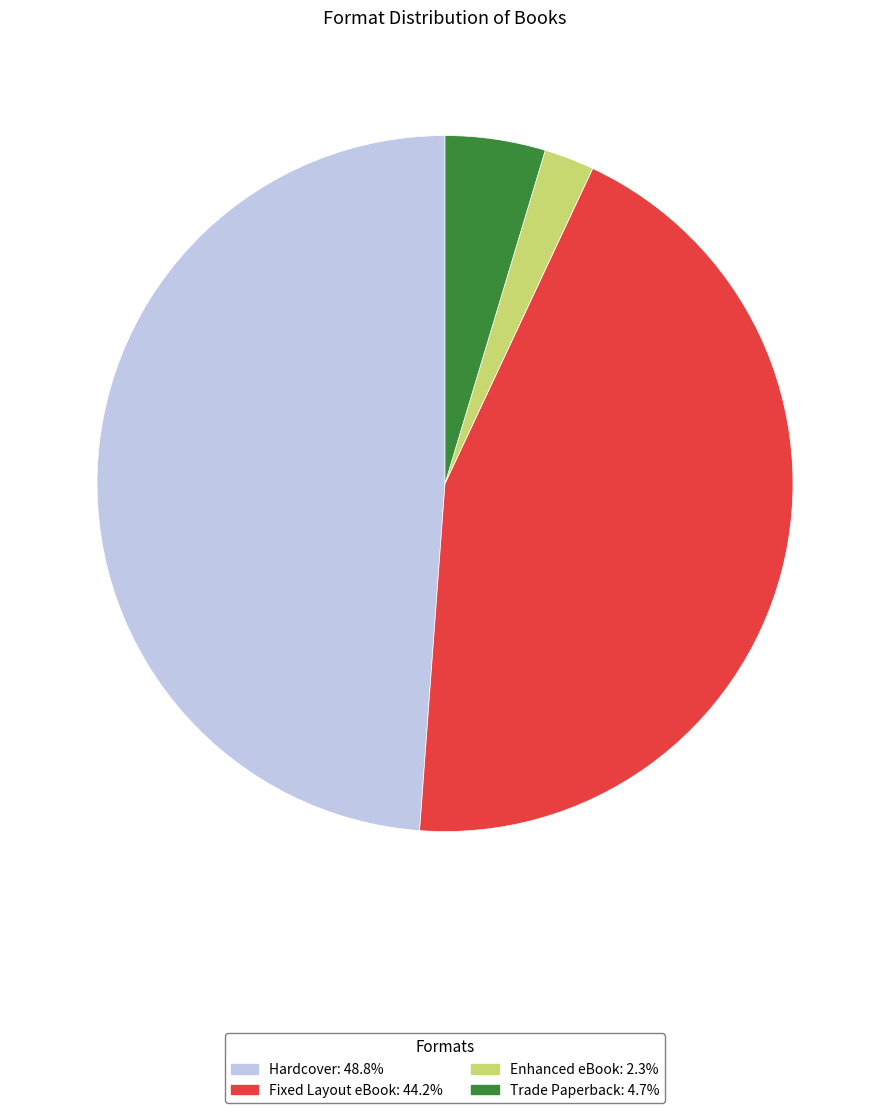

Is there any slice that represents more than half of the pie?

No